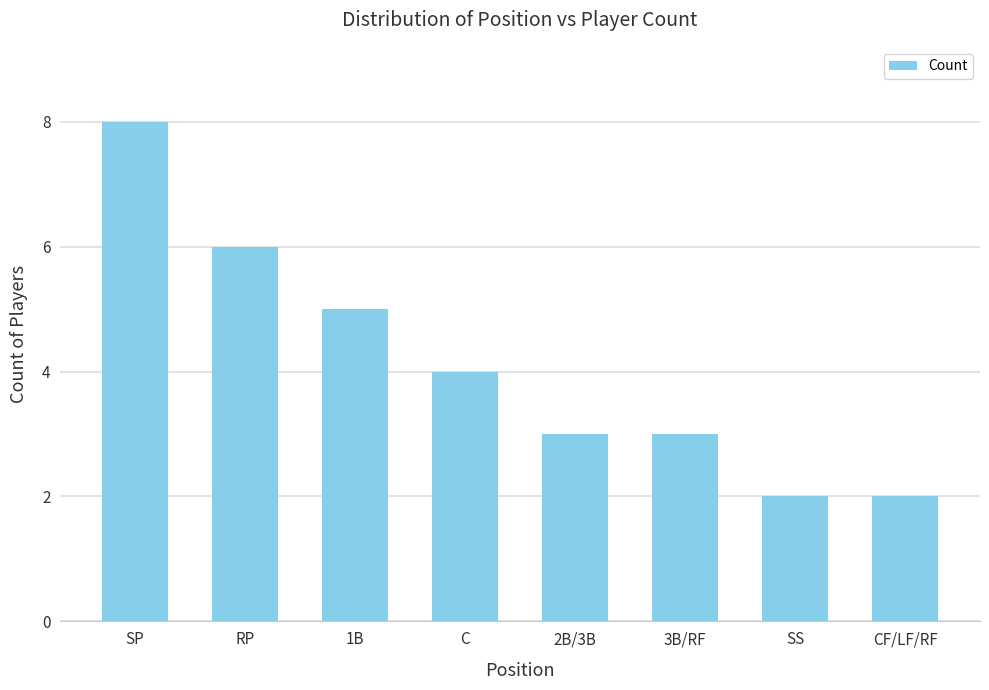

What is the value of the 4th bar from the left?

4